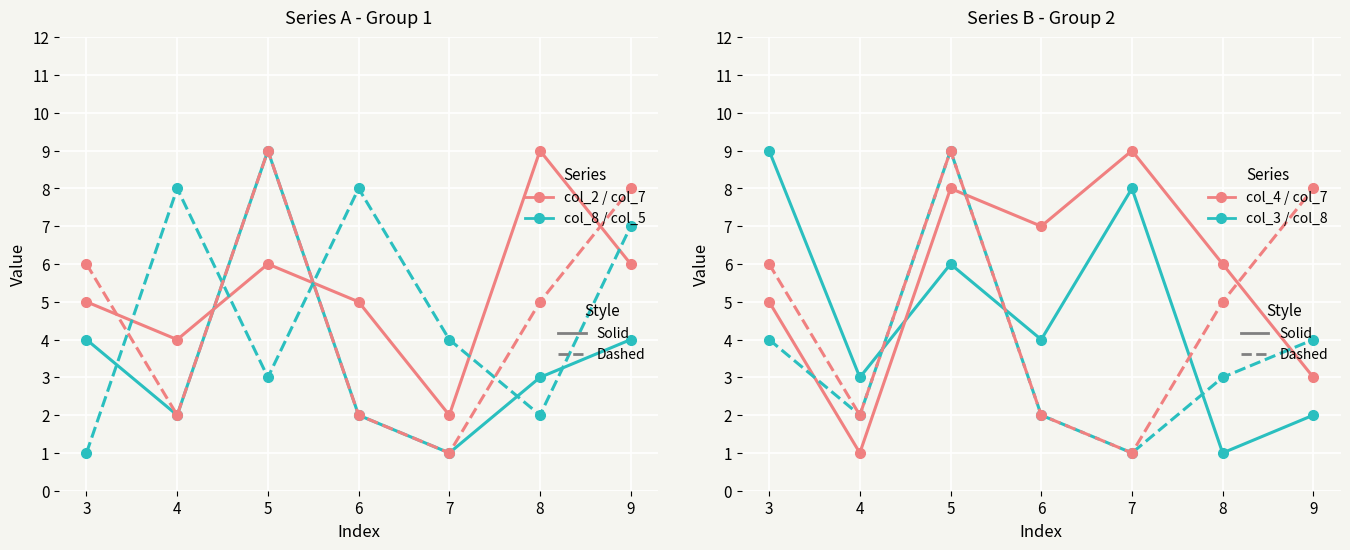

At which category does col_2 reach its first local valley?

4